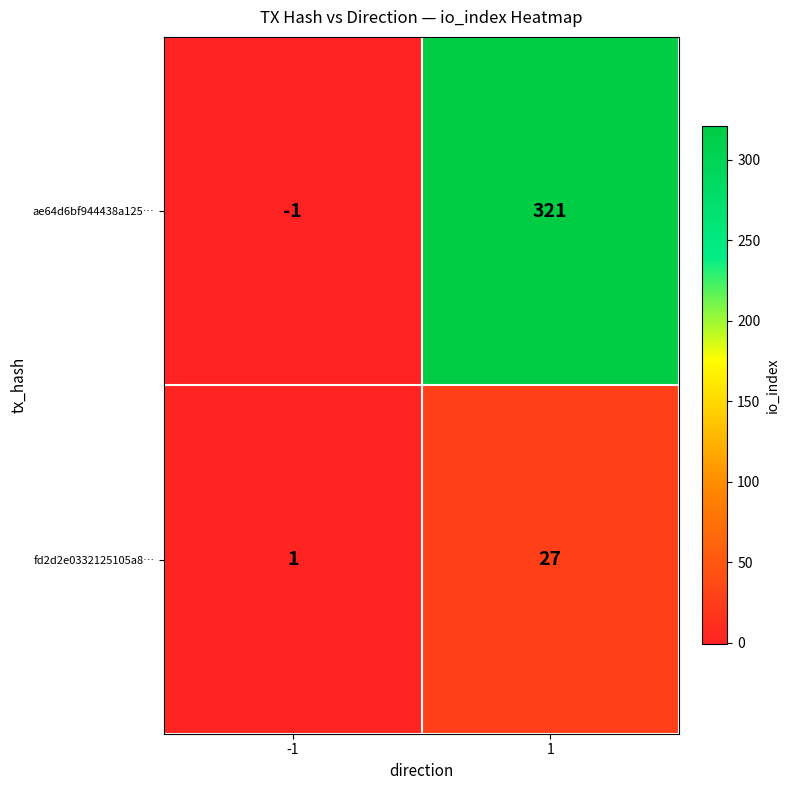

Rank the series by their maximum value, from lowest to highest.

fd2d2e0332125105a8…, ae64d6bf944438a125…